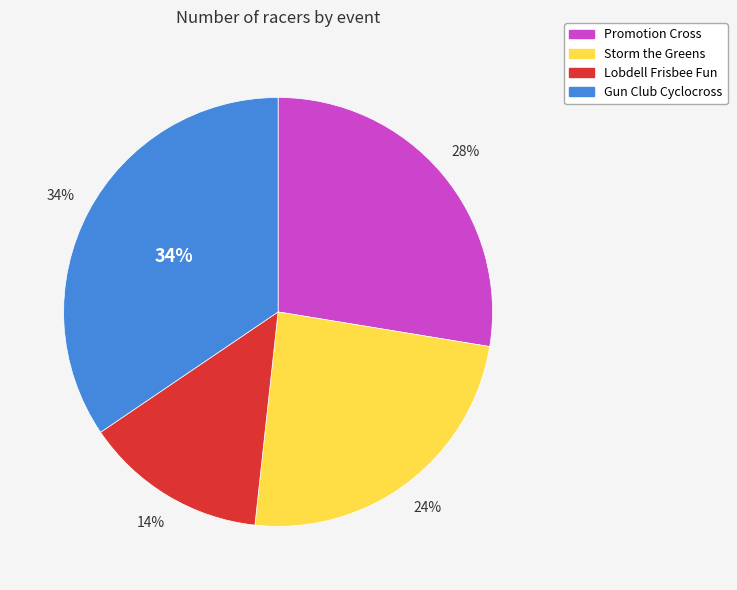

Count the number of slices in the pie.

4